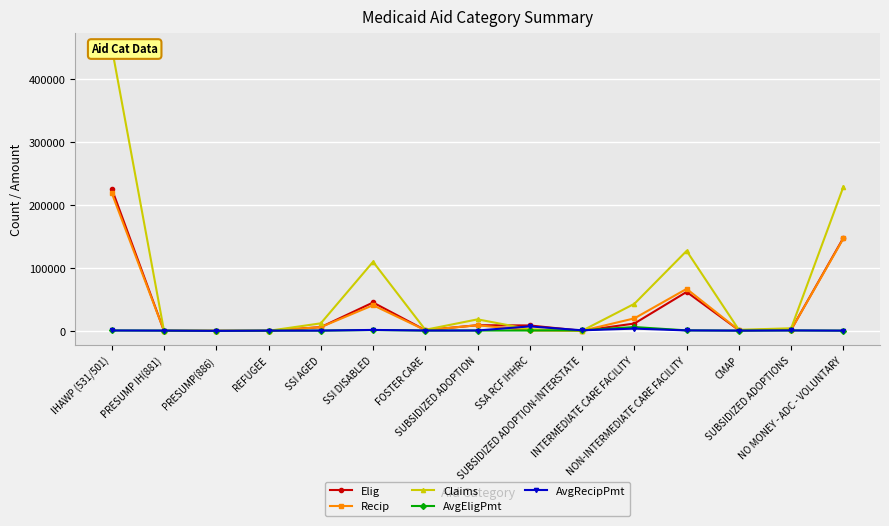

Which series changed the most between CMAP and SUBSIDIZED ADOPTIONS?

Claims